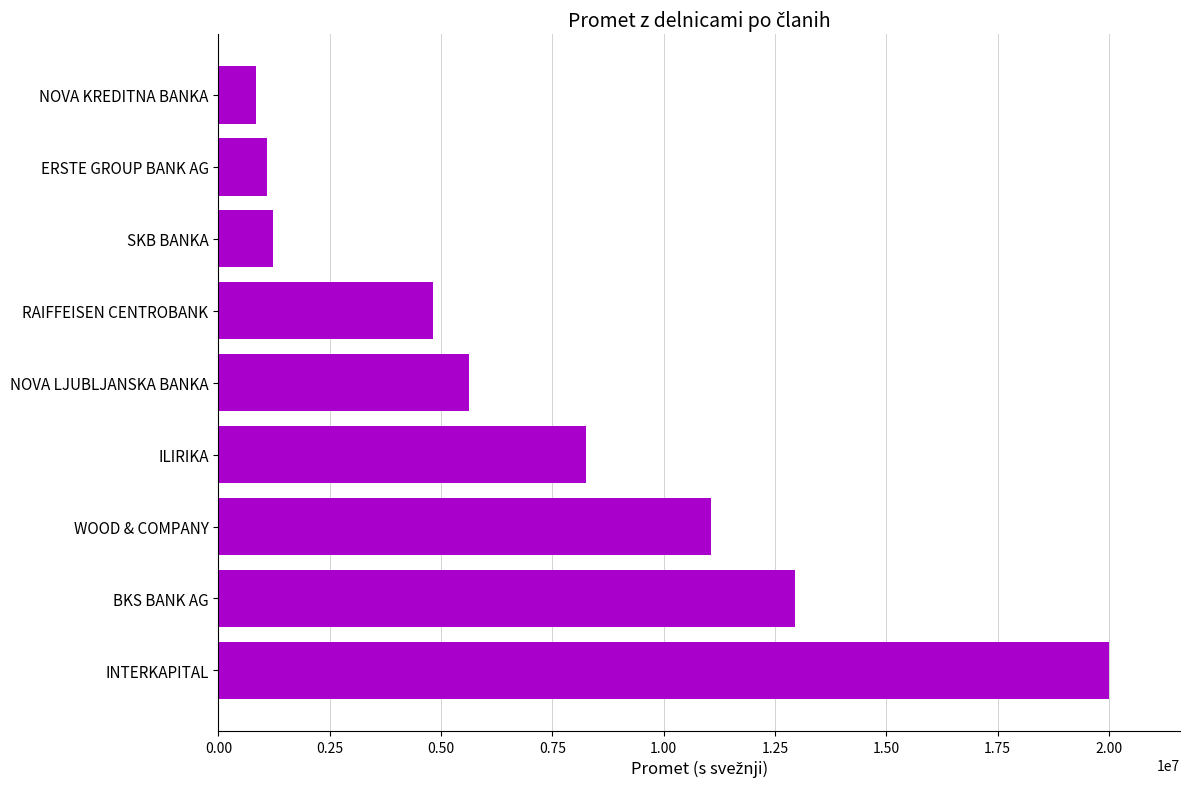

Which category has the highest value across all series?

INTERKAPITAL